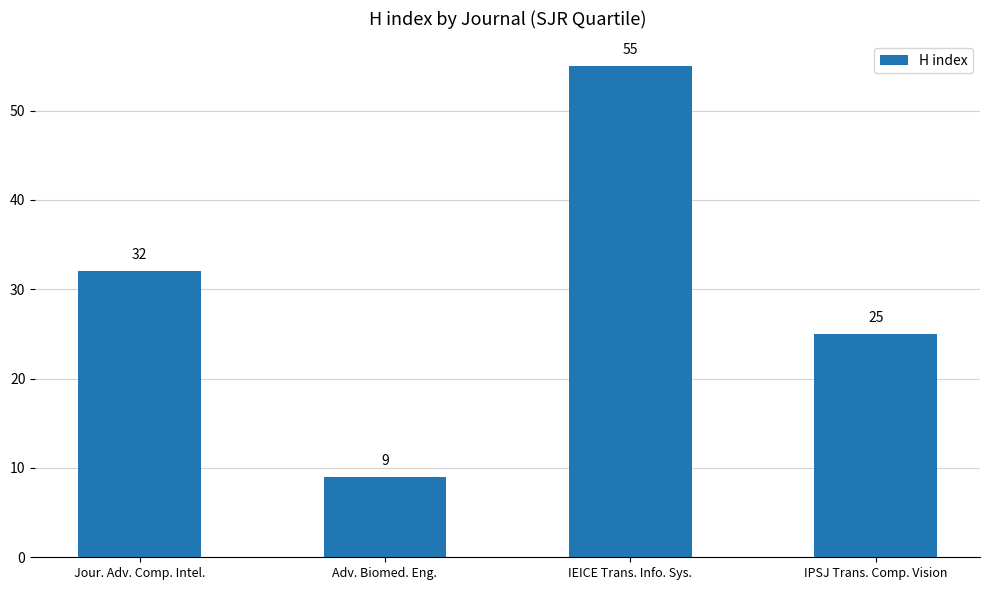

What is the label of the 2nd bar from the left?

Adv. Biomed. Eng.